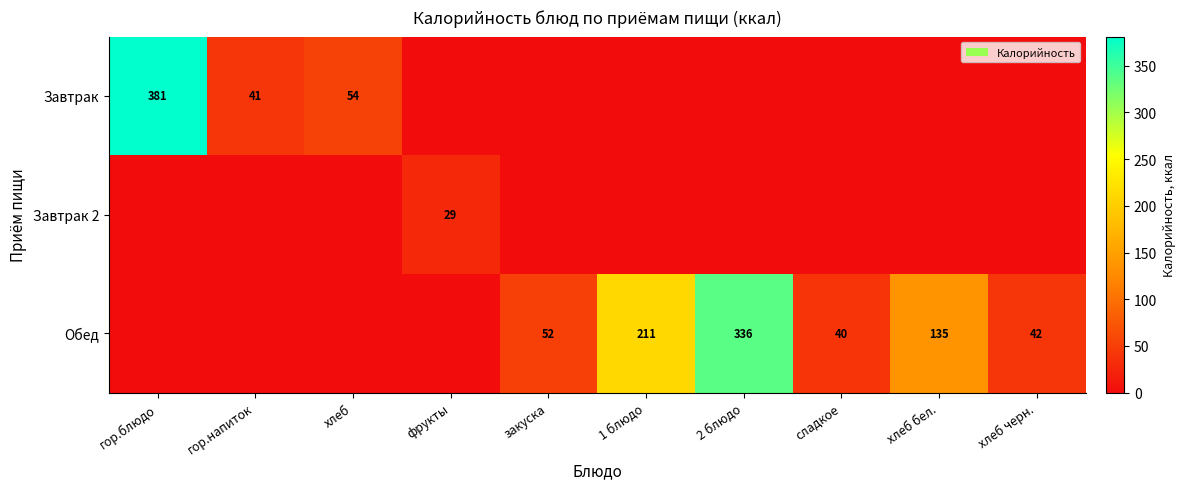

Is it true that Обед equals 74 at хлеб черн.?

False